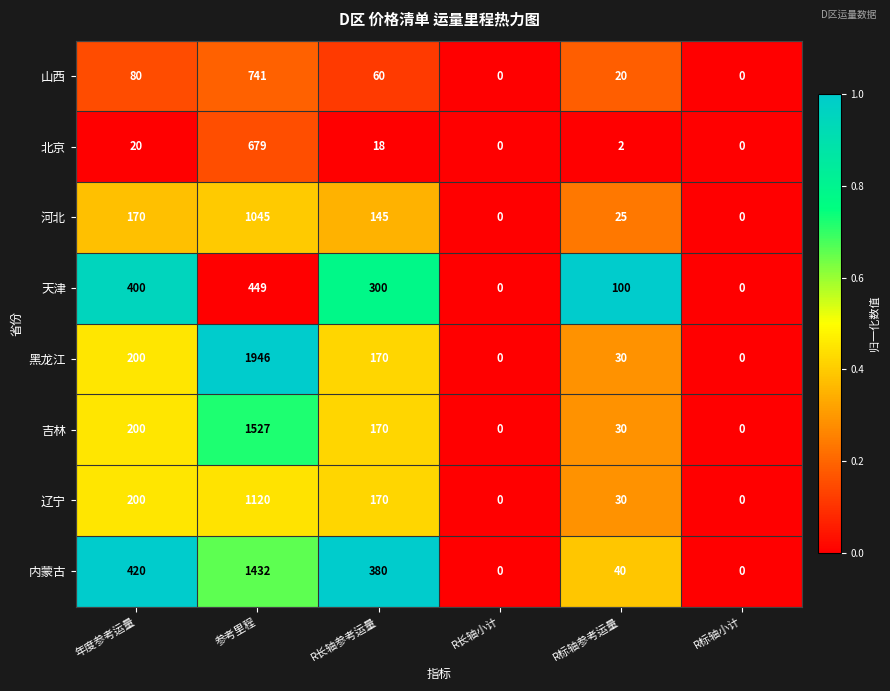

The 天津 series shows 141 at 年度参考运量. True or false?

False